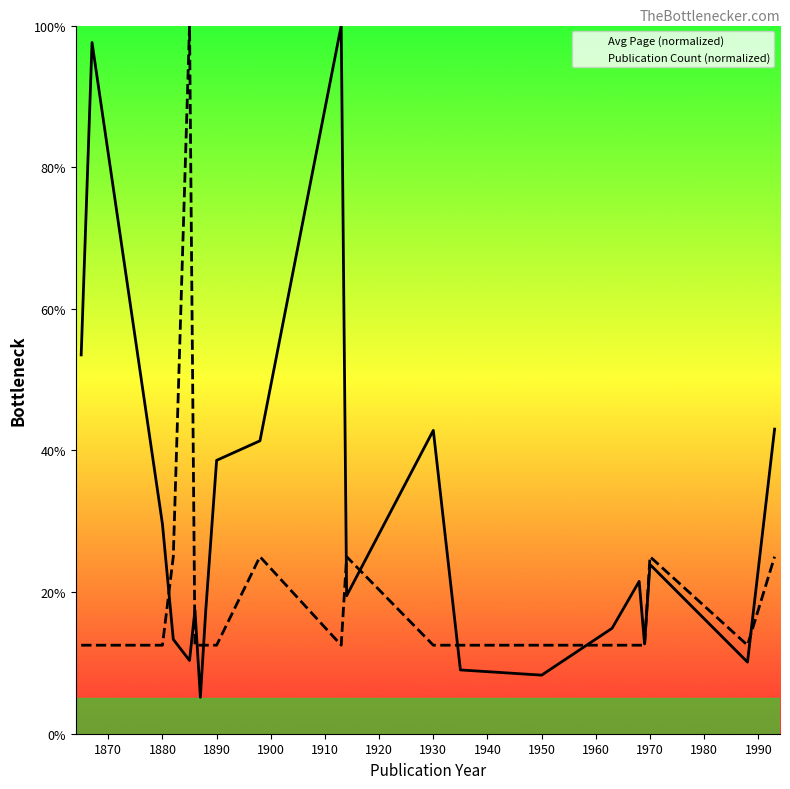

The value of Publication Count (normalized) at 1970 is 40.7. True or false?

False